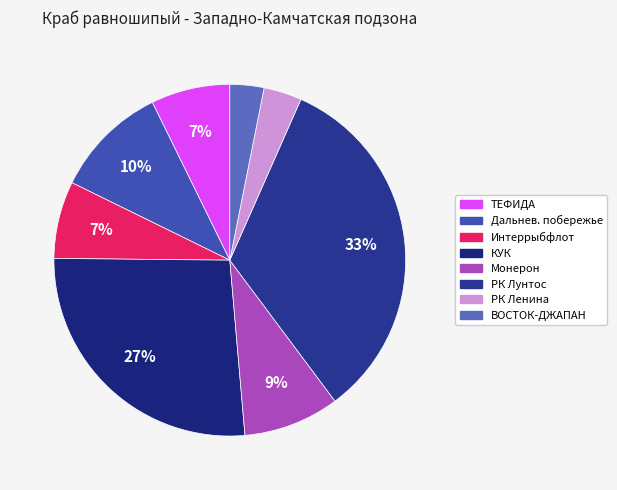

How many segments does this pie chart have?

8